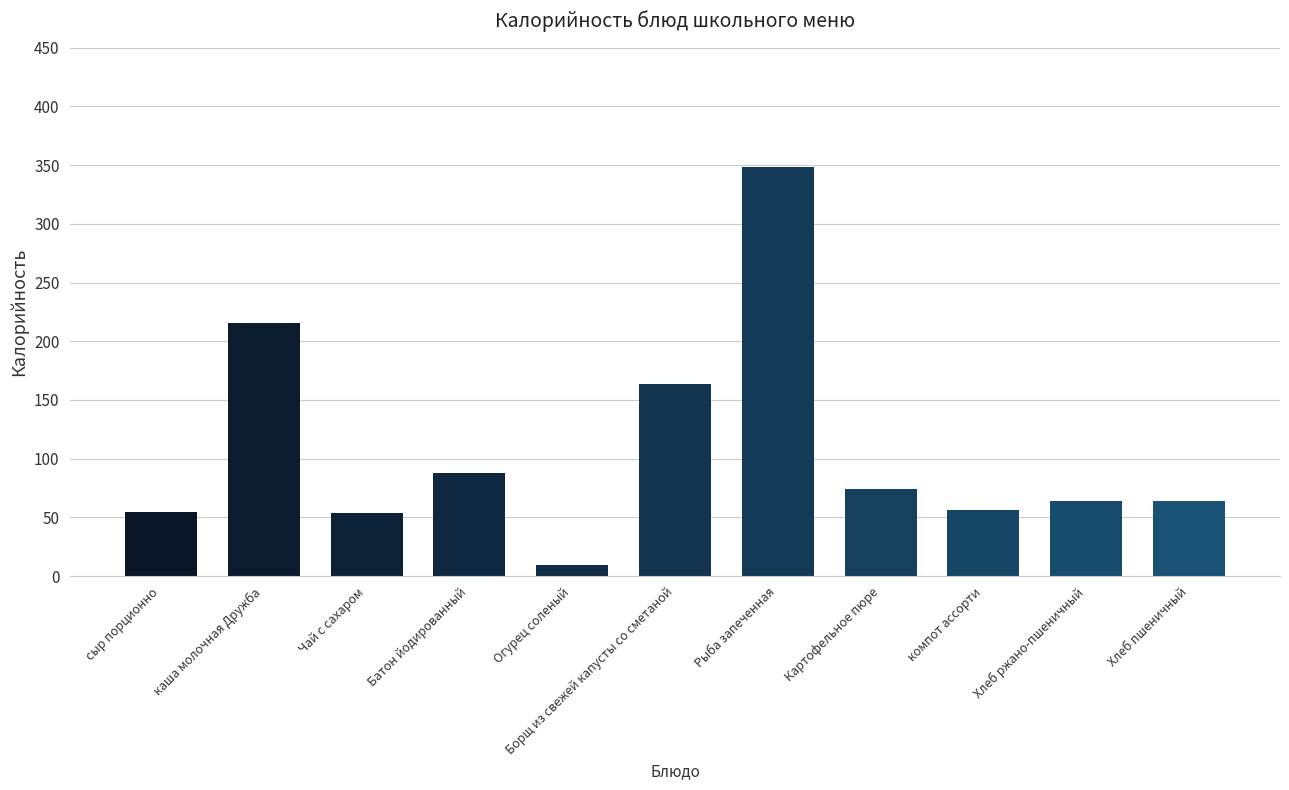

Are the bars grouped side by side (vs. stacked)?

No